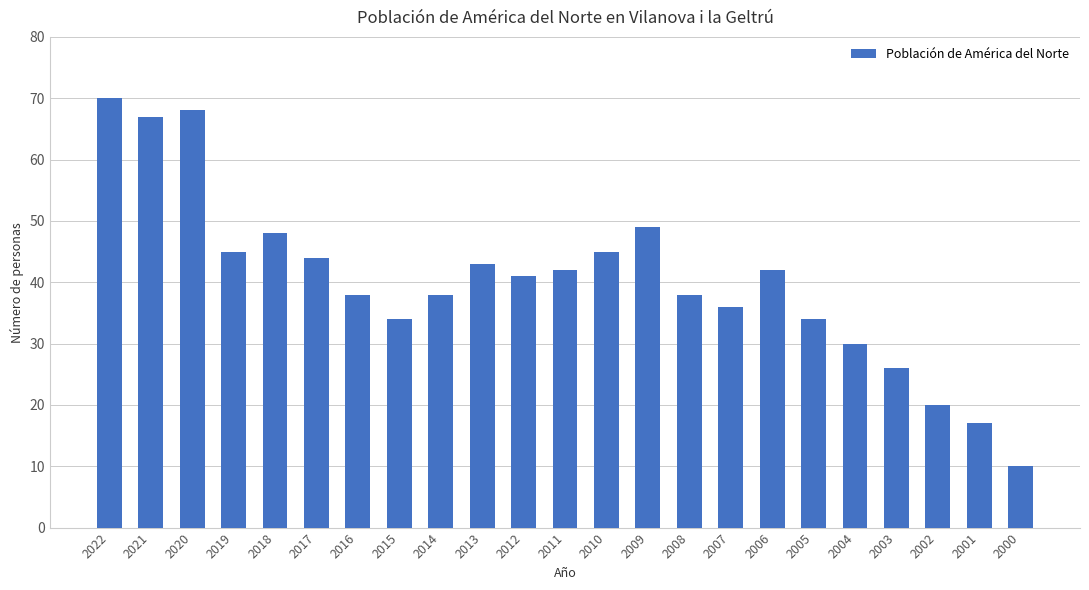

What is the average value?

40